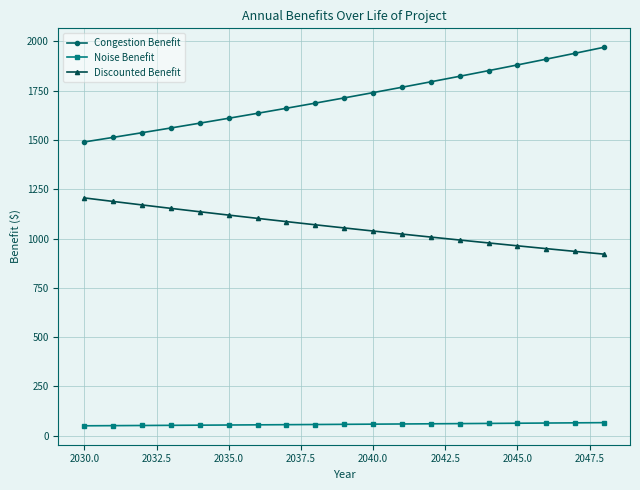

Is this an area chart (filled region under the line)?

No